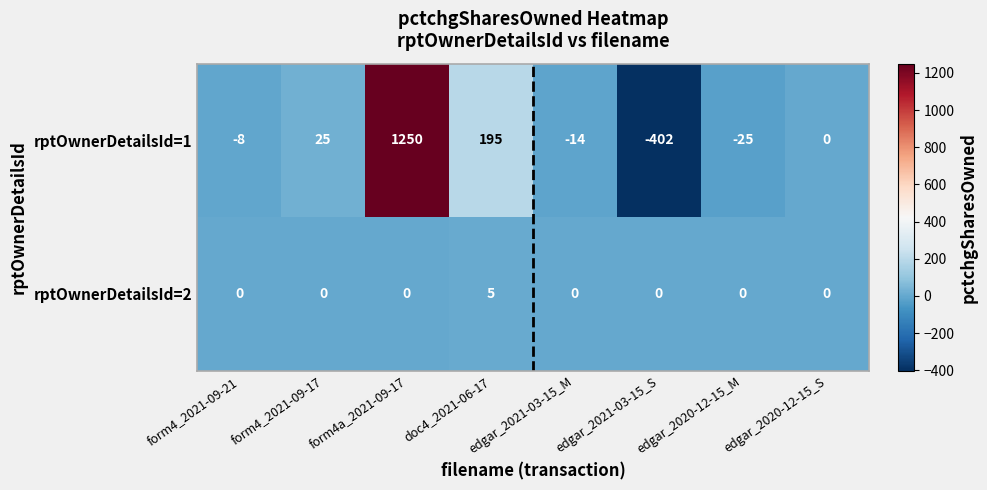

What is the maximum value shown in the chart?

1250